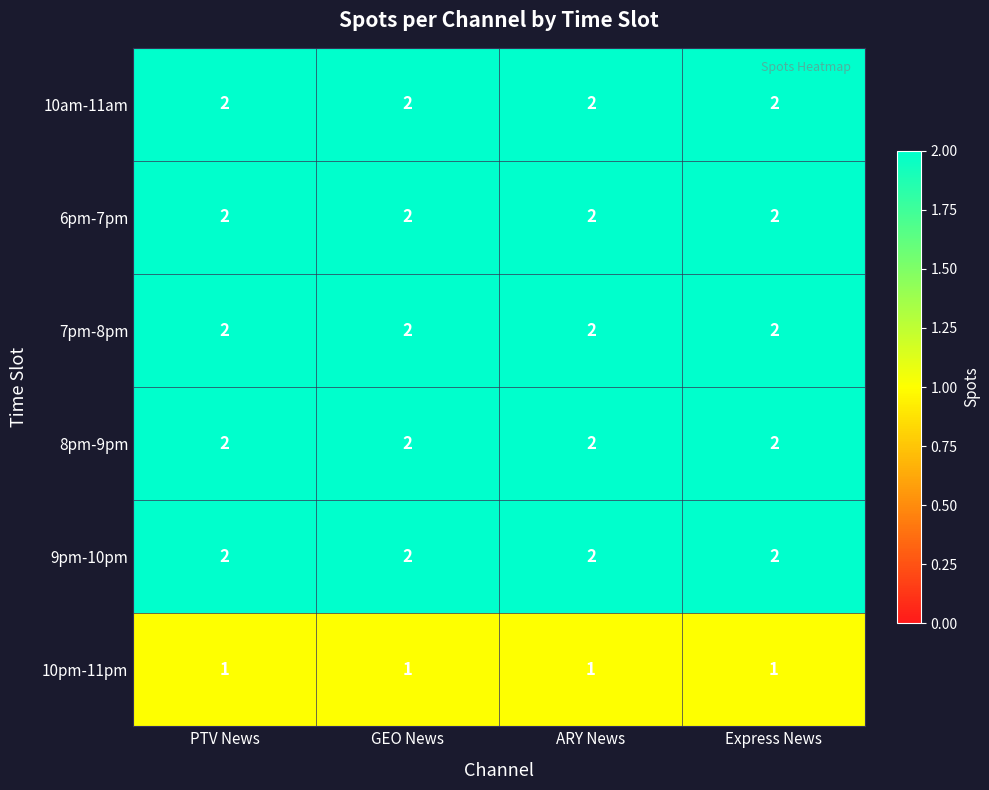

What is the total value across all series at GEO News?

11